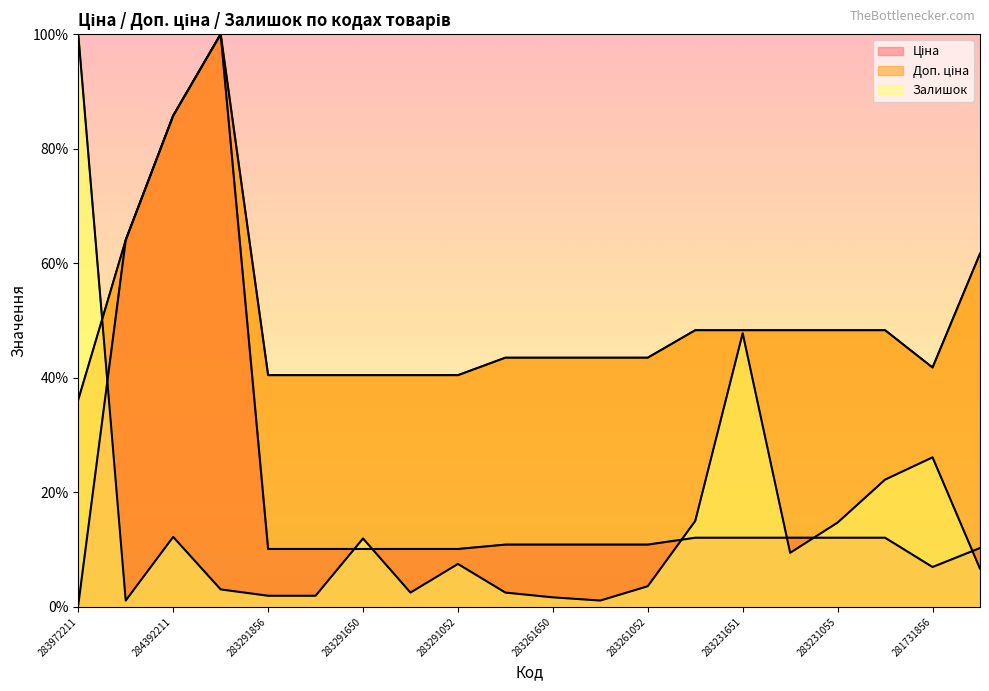

Between 283261650 and 283231856, which is larger?

283231856